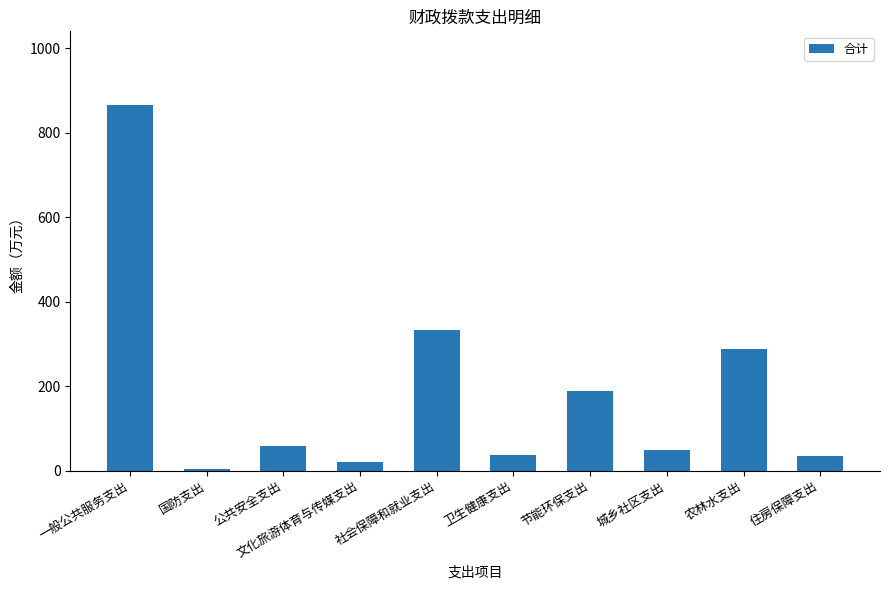

What is the approximate value at 公共安全支出?

57.4